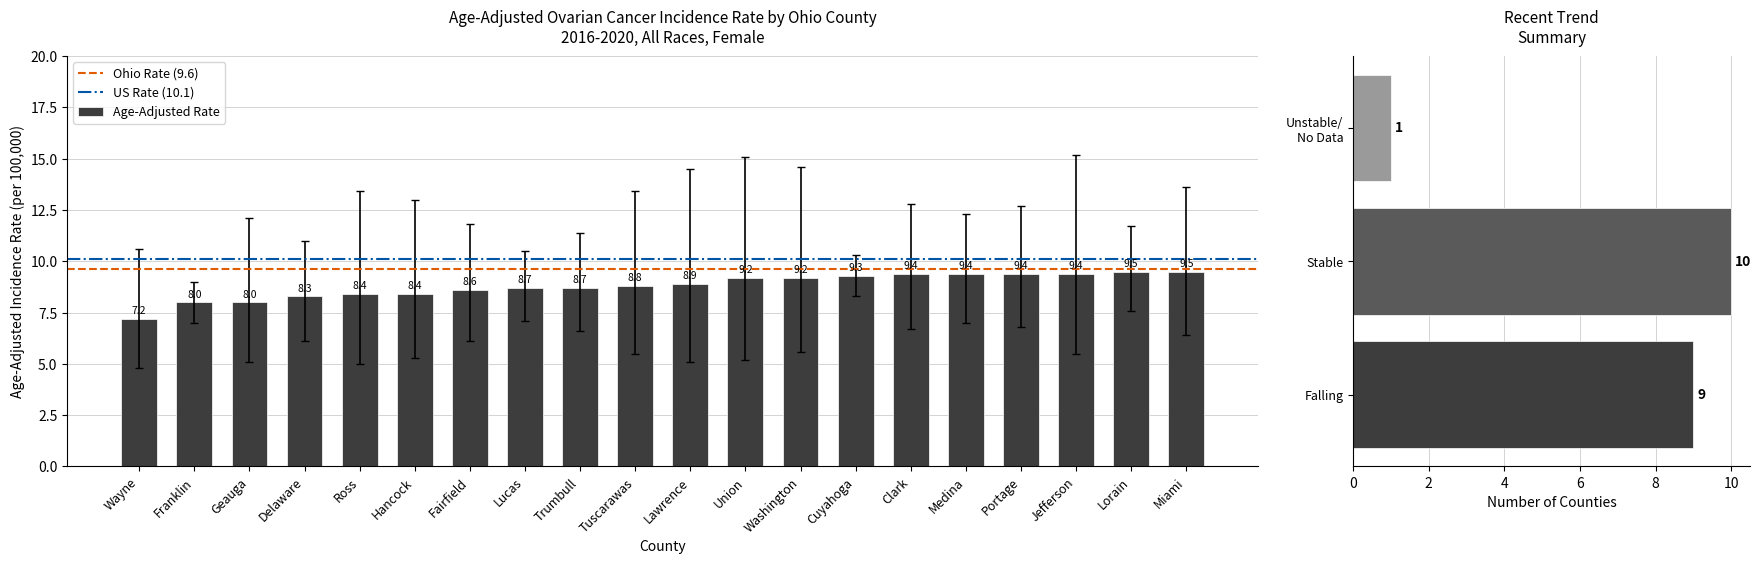

What is the maximum value shown in the chart?

15.2